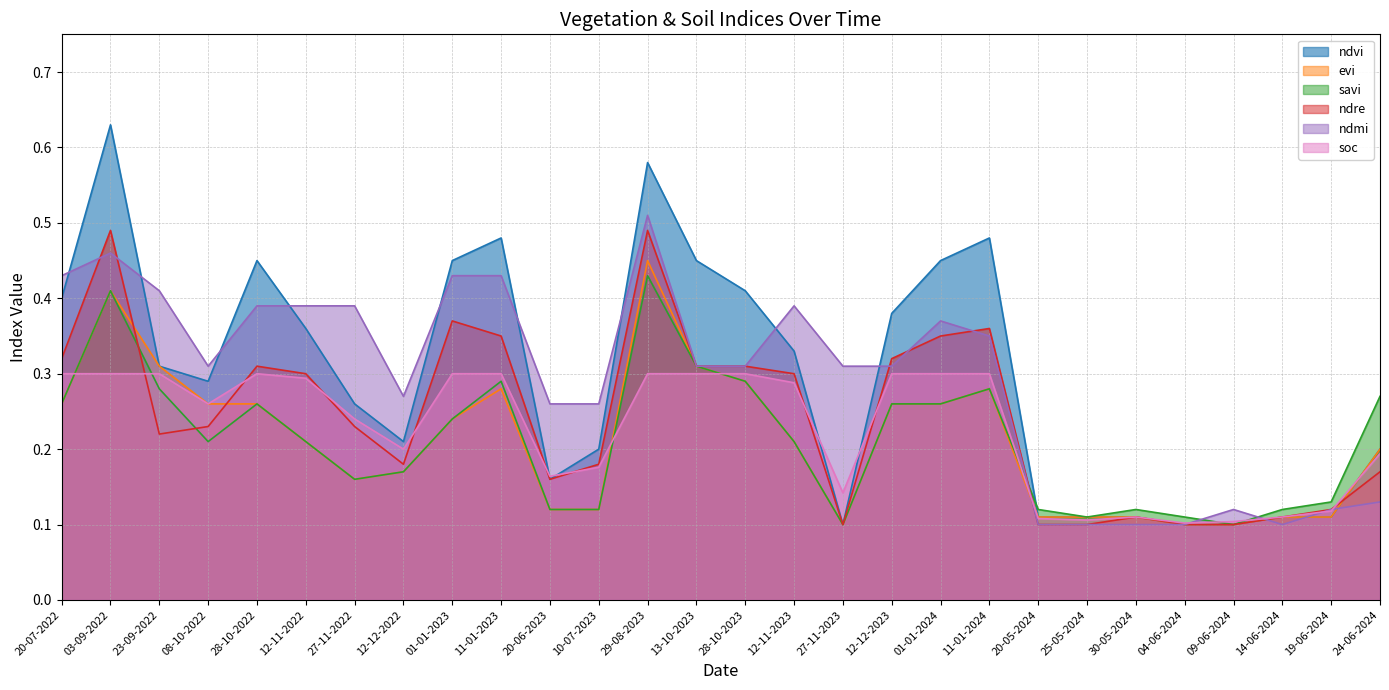

Which series ends up on top after the final intersection of savi and soc?

savi